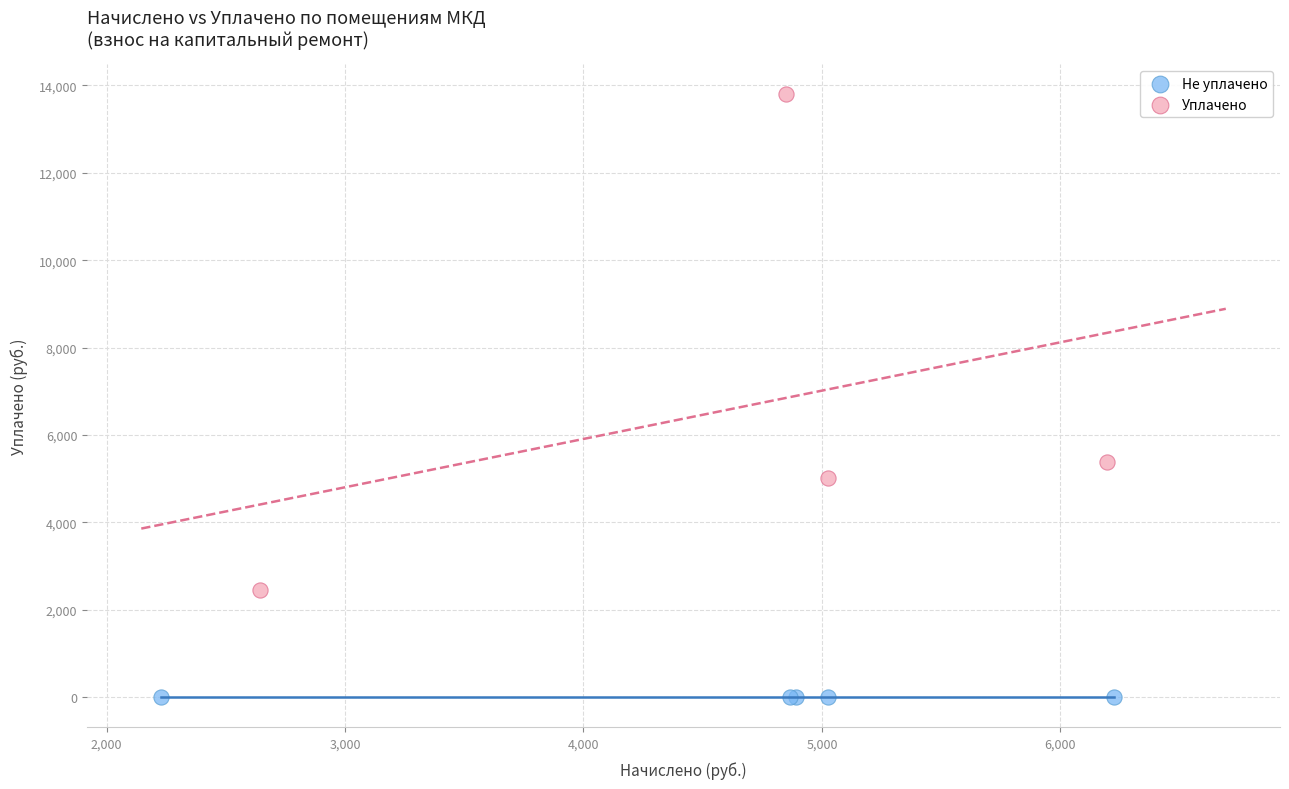

Which series contains the highest Y value?

Уплачено